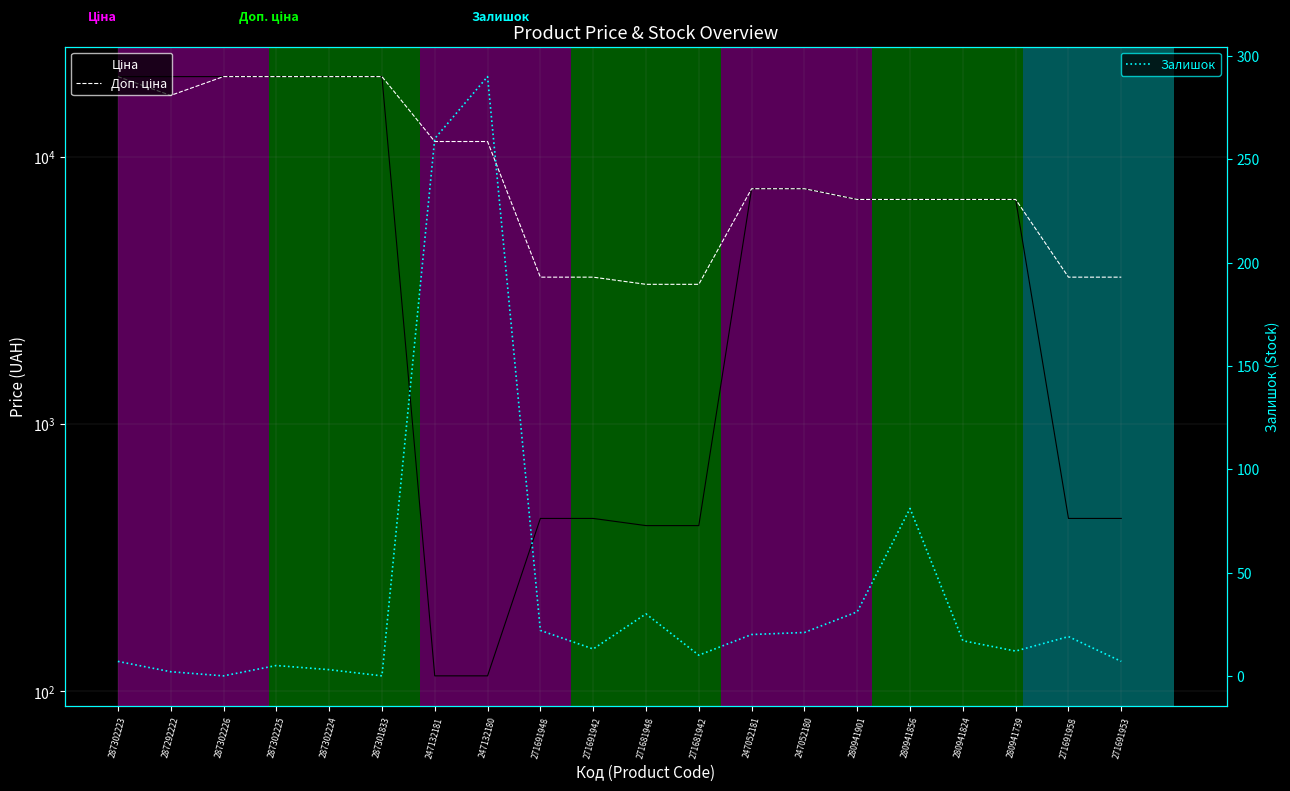

What position from the right is 271681948?

10